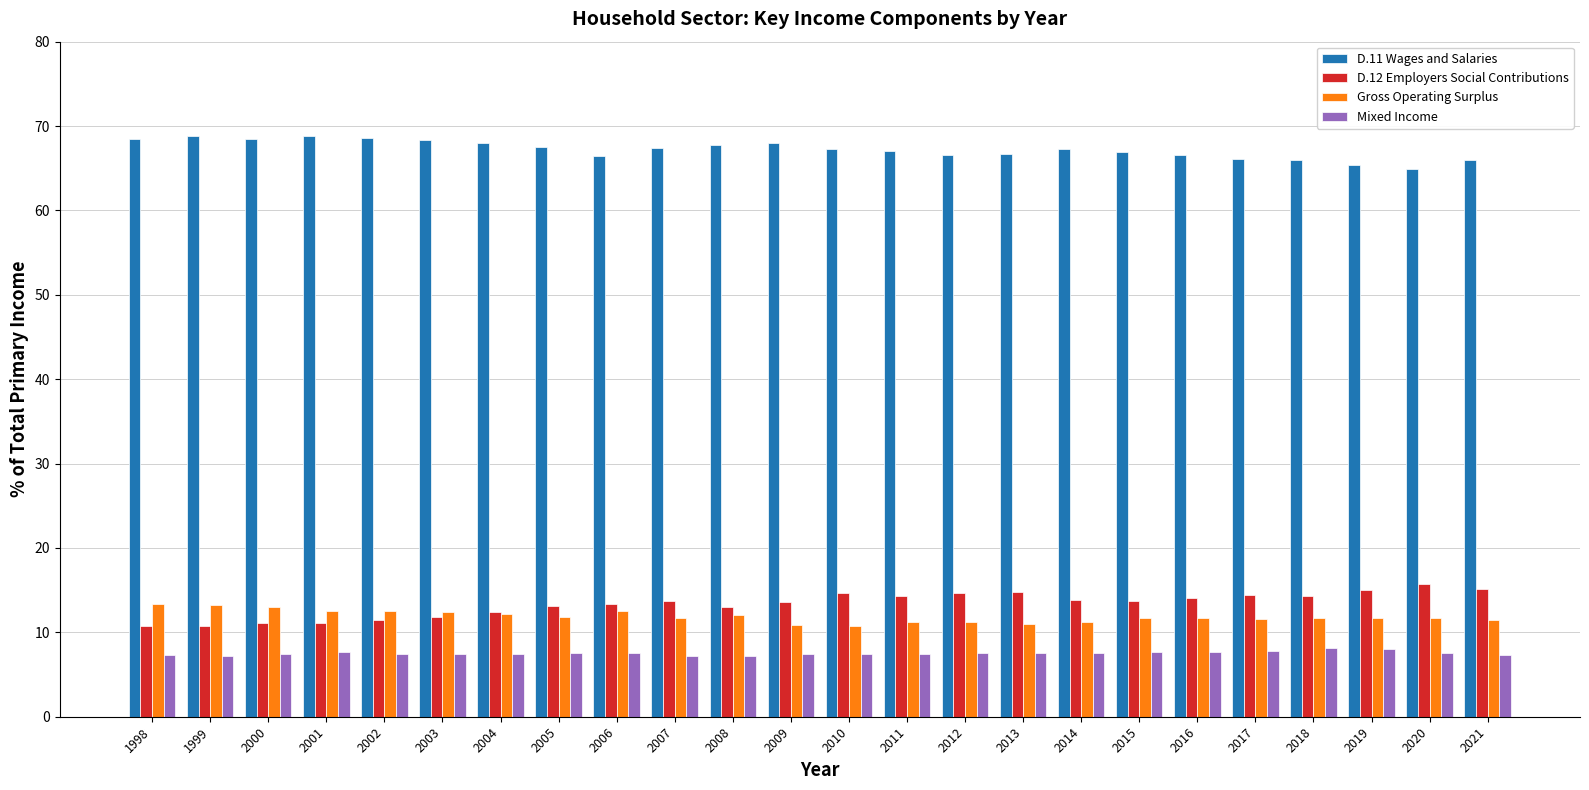

At 2019, list the series in order from largest to smallest.

D.11 Wages and Salaries, D.12 Employers Social Contributions, Gross Operating Surplus, Mixed Income